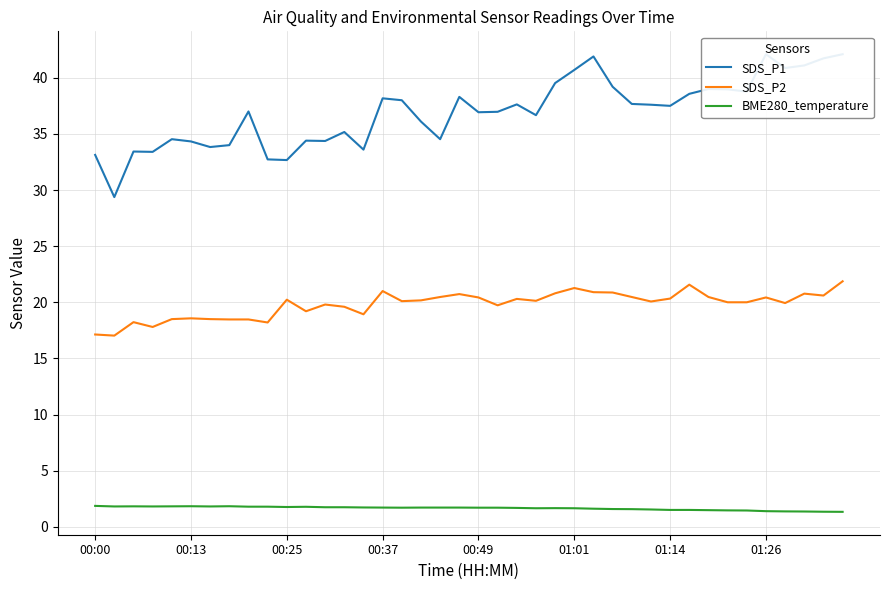

Does the chart have visible grid lines?

Yes